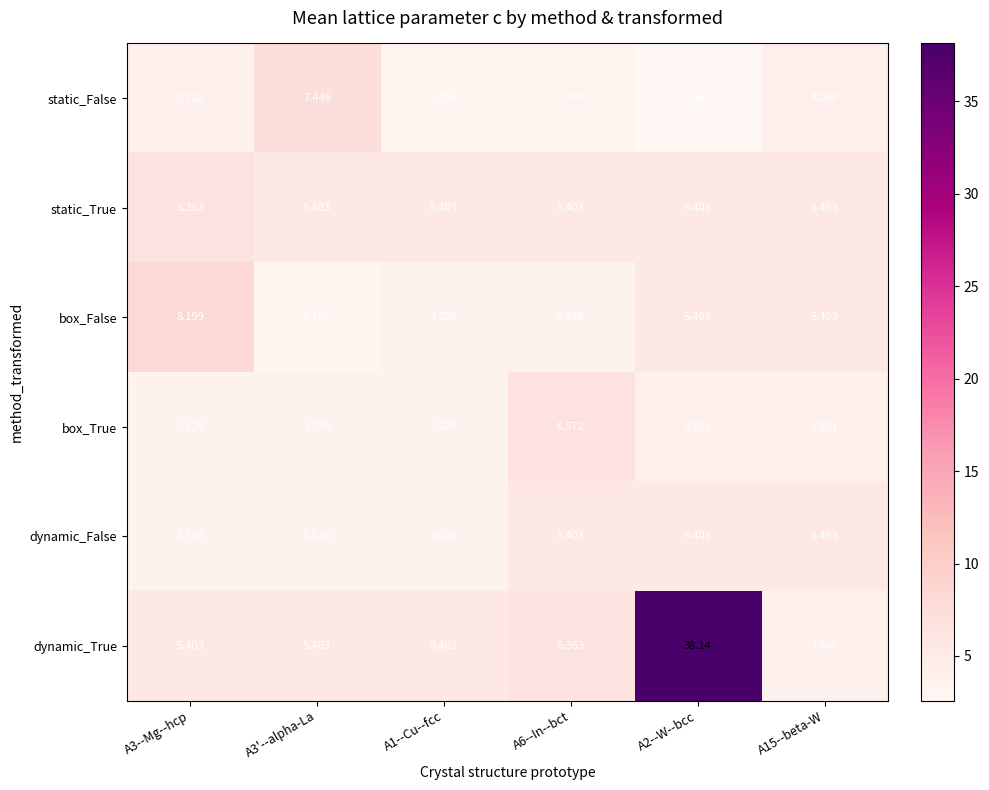

Which series has the largest total across all categories?

dynamic_True